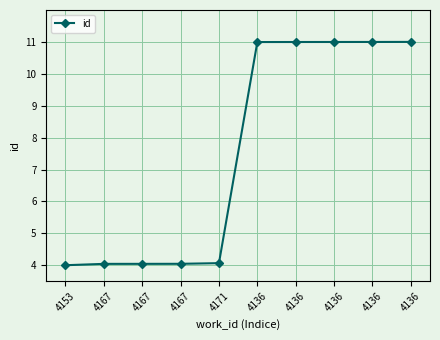

How many values are below 10?

5